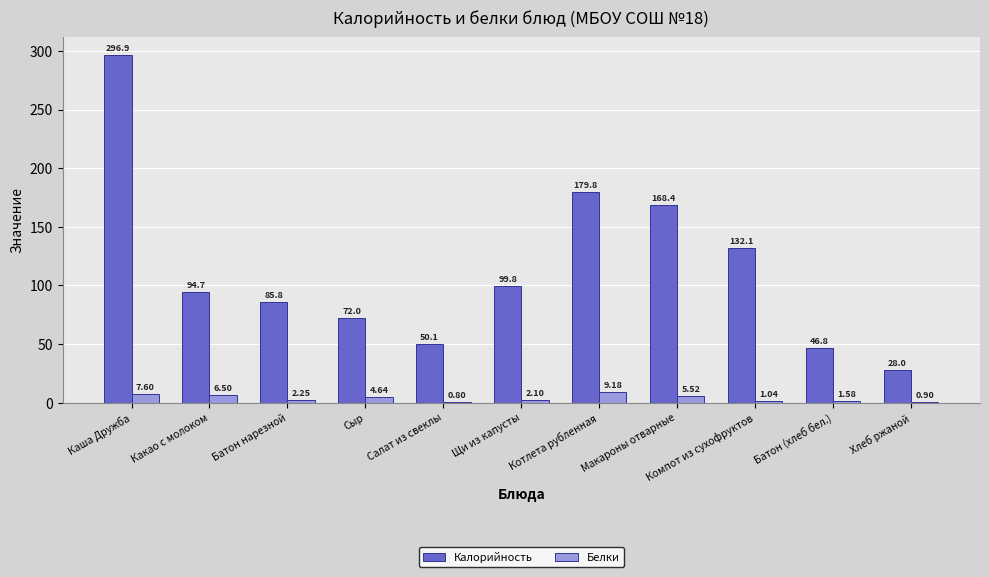

Is it true that Калорийность equals 168.4 at Макароны отварные?

True